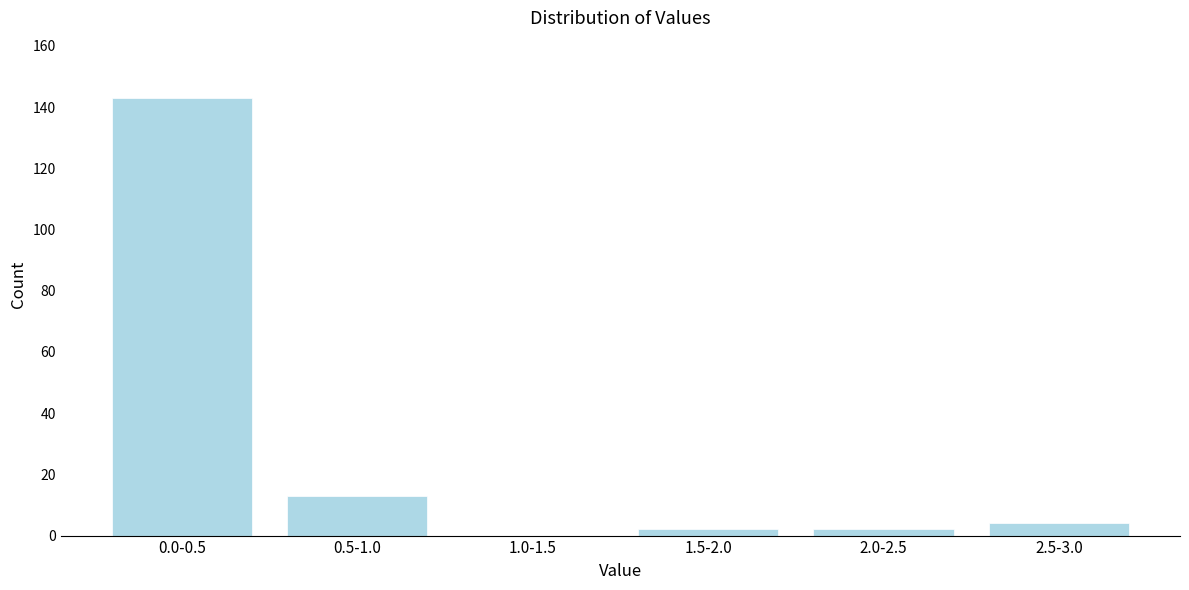

Reading left to right, extract all data points from this chart.

0.0-0.5=143	0.5-1.0=13	1.0-1.5=0	1.5-2.0=2	2.0-2.5=2	2.5-3.0=4